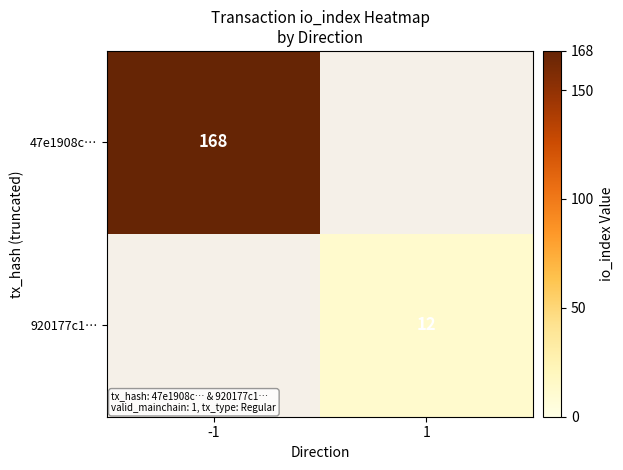

Between 1 and -1, which is larger?

-1